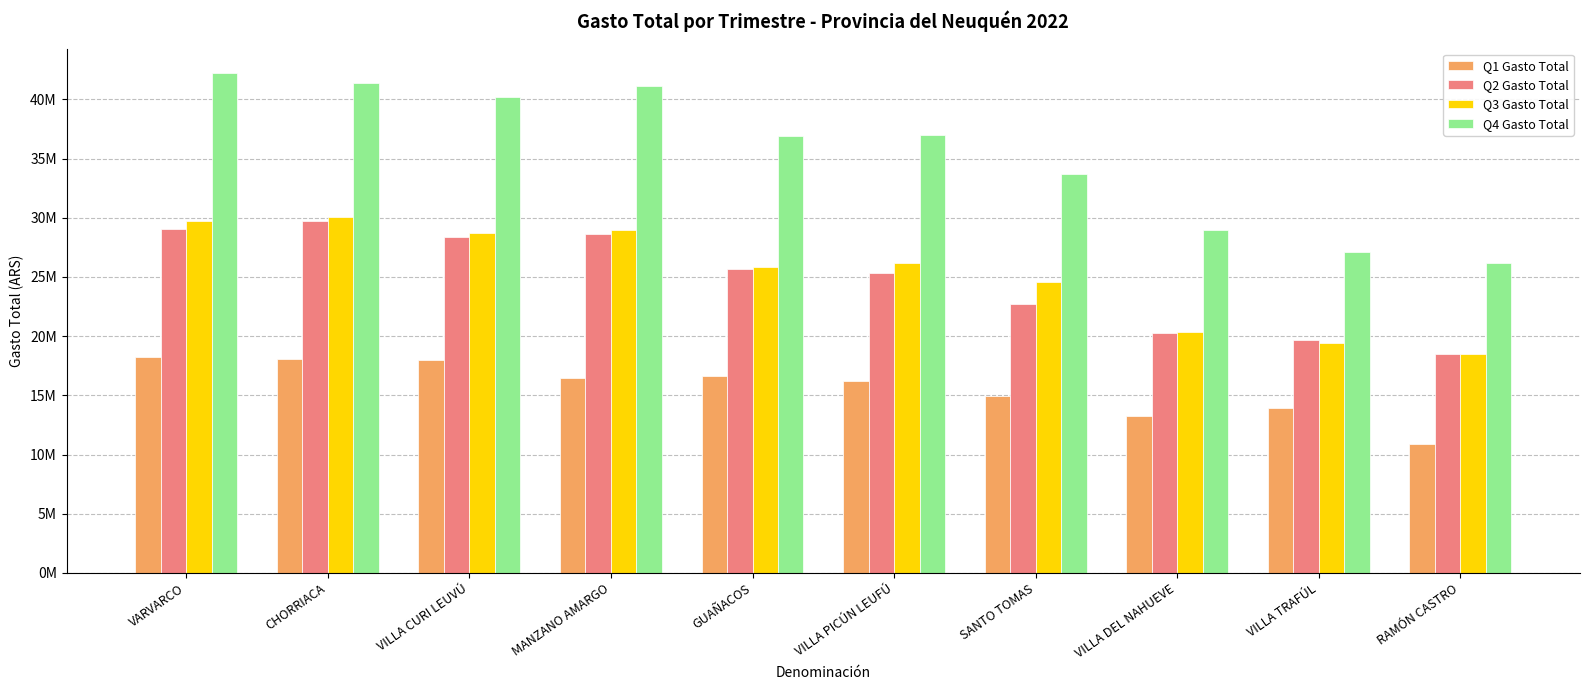

What is the sum of the Q4 Gasto Total values at RAMÓN CASTRO and SANTO TOMAS?

59914442.7